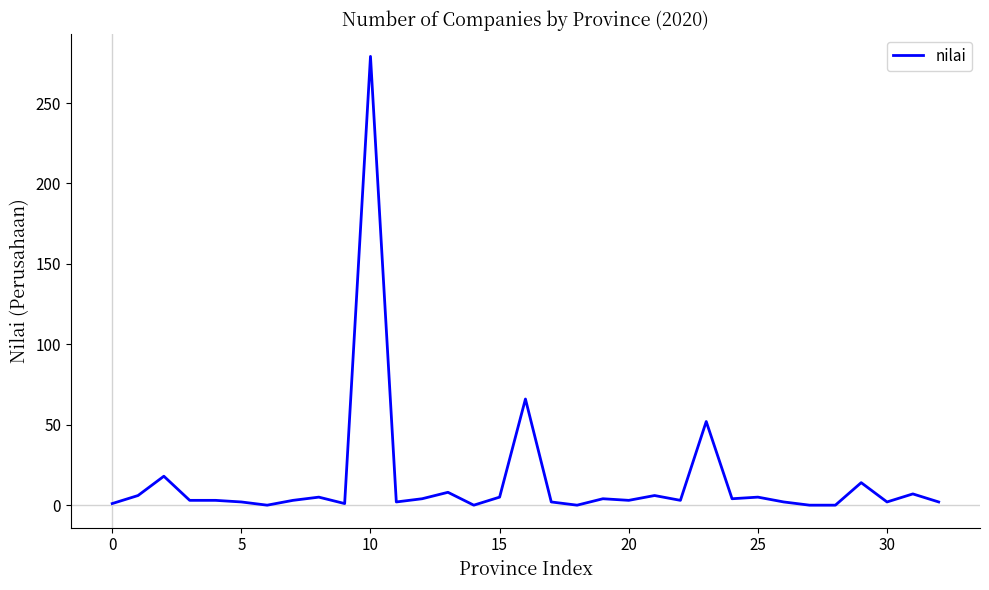

What is the difference between the maximum and minimum values?

279